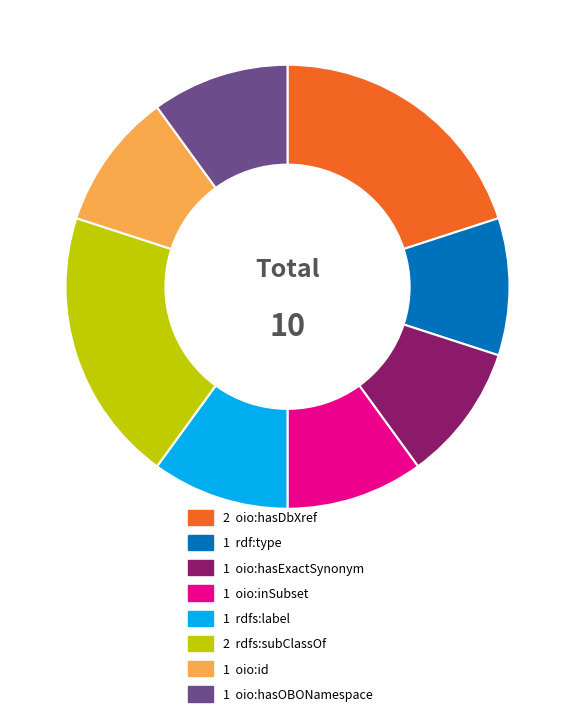

How many segments does this pie chart have?

8